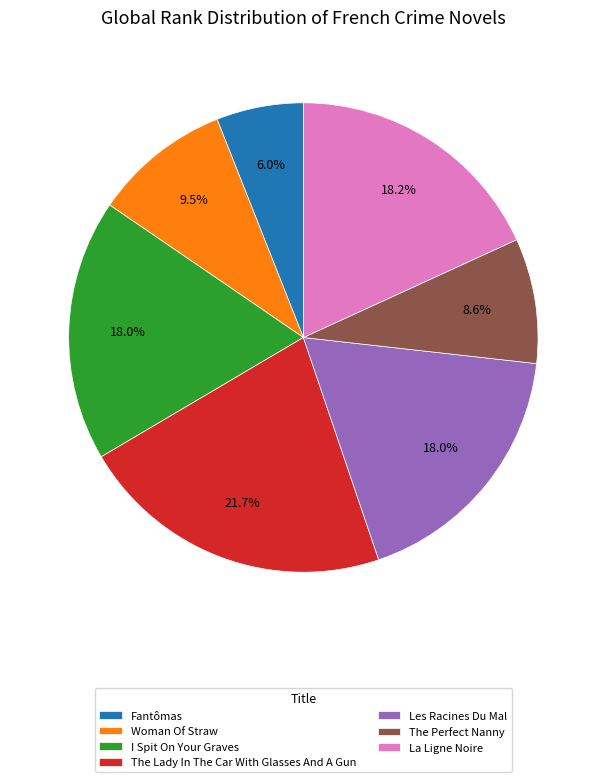

To the nearest percent, what percentage of the pie is I Spit On Your Graves?

18%